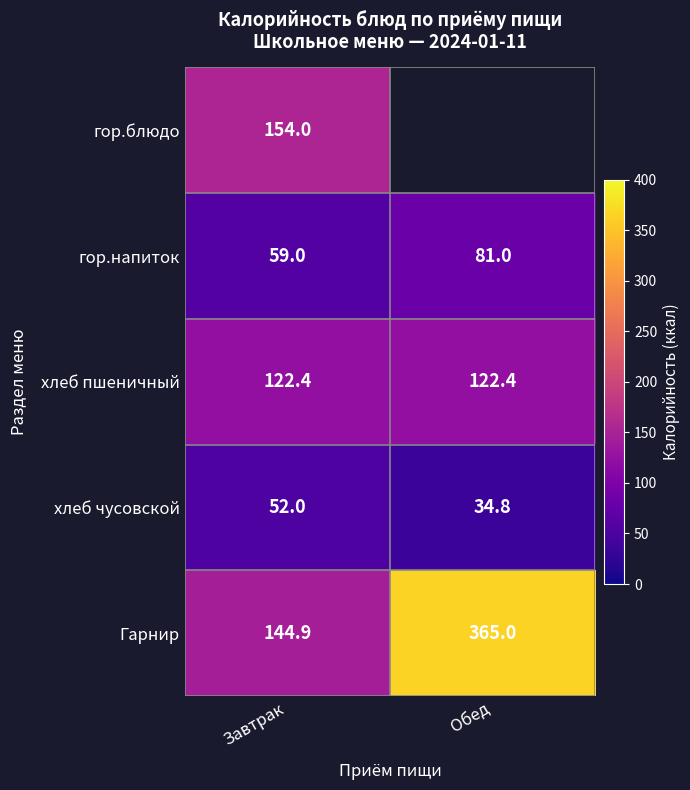

What is the difference between the maximum and minimum values in the гор.напиток series?

22.0